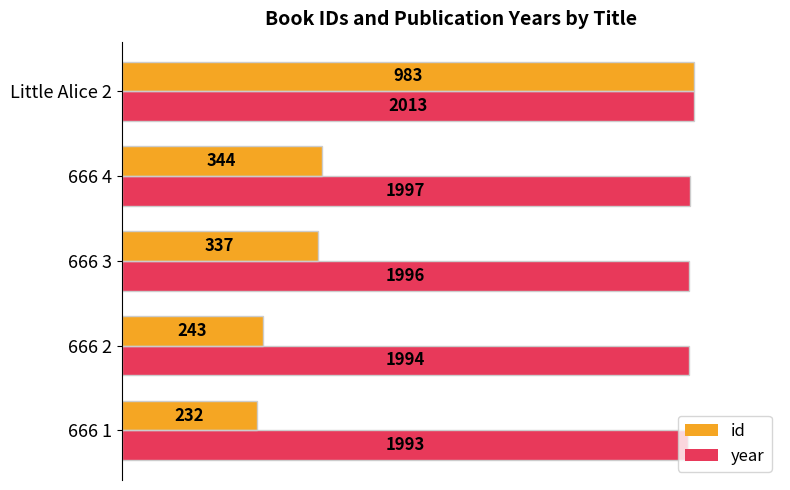

What are all the series names shown in the legend?

id, year